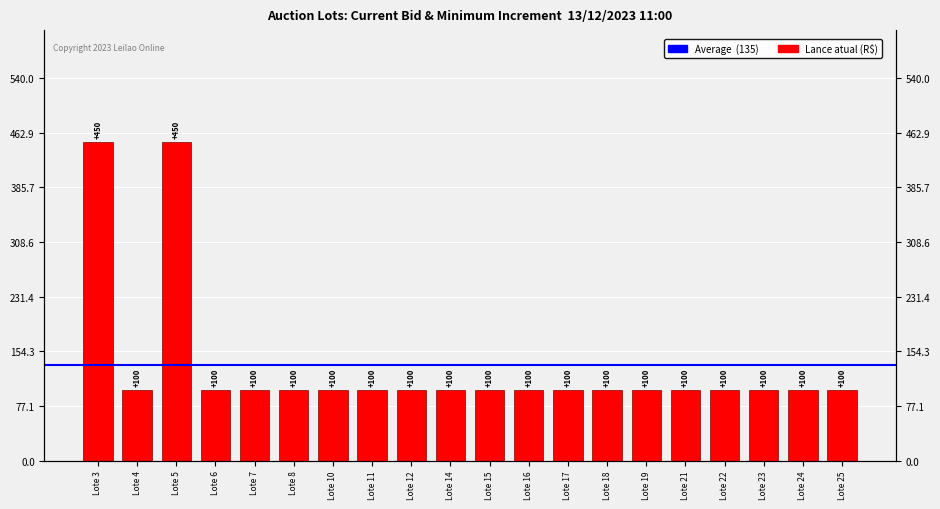

List the labels in order of value, smallest first.

Lote 4, Lote 6, Lote 7, Lote 8, Lote 10, Lote 11, Lote 12, Lote 14, Lote 15, Lote 16, Lote 17, Lote 18, Lote 19, Lote 21, Lote 22, Lote 23, Lote 24, Lote 25, Lote 3, Lote 5